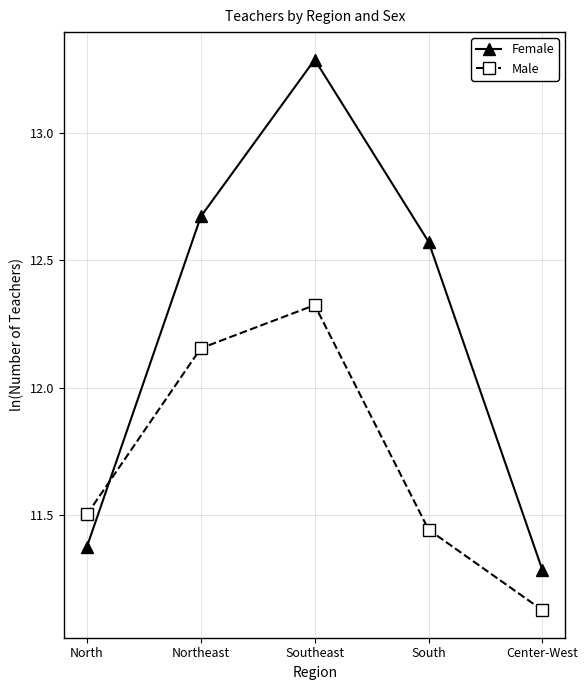

True or false: Male and Female cross at least once.

True